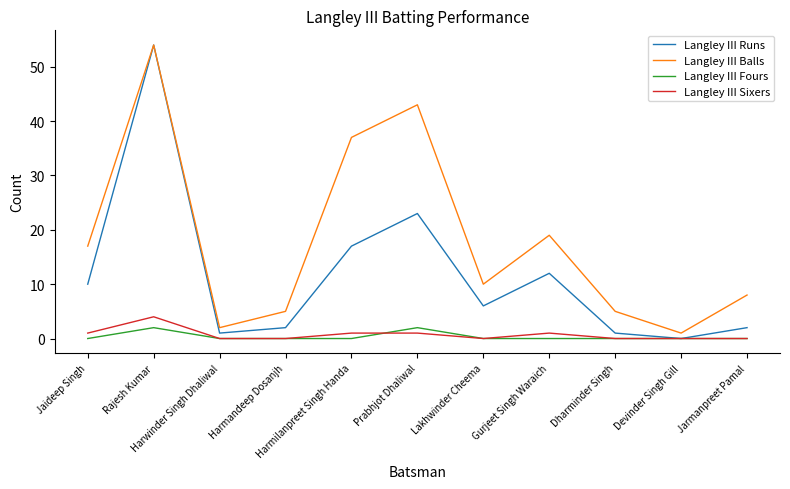

What is the total value across all series at Devinder Singh Gill?

1